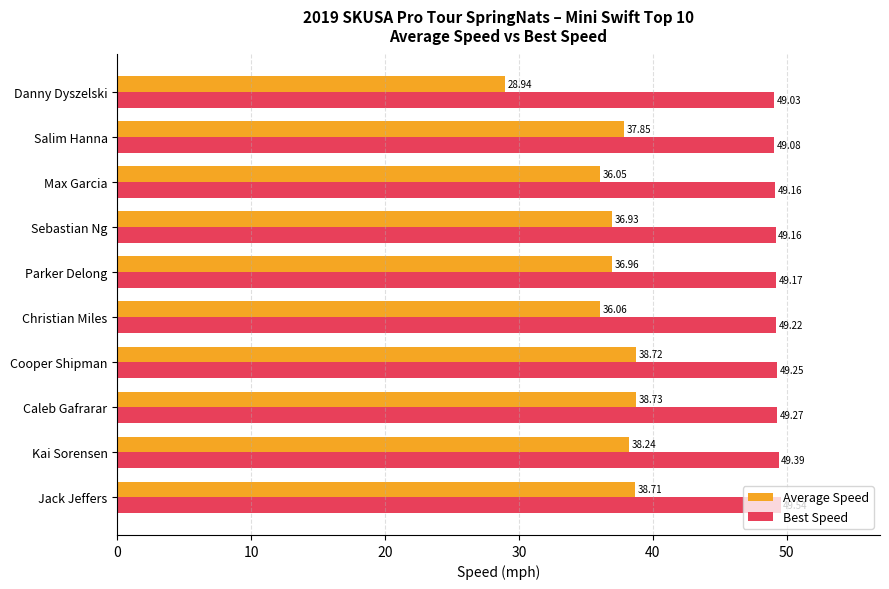

List the series in order of their overall mean, lowest first.

Average Speed, Best Speed